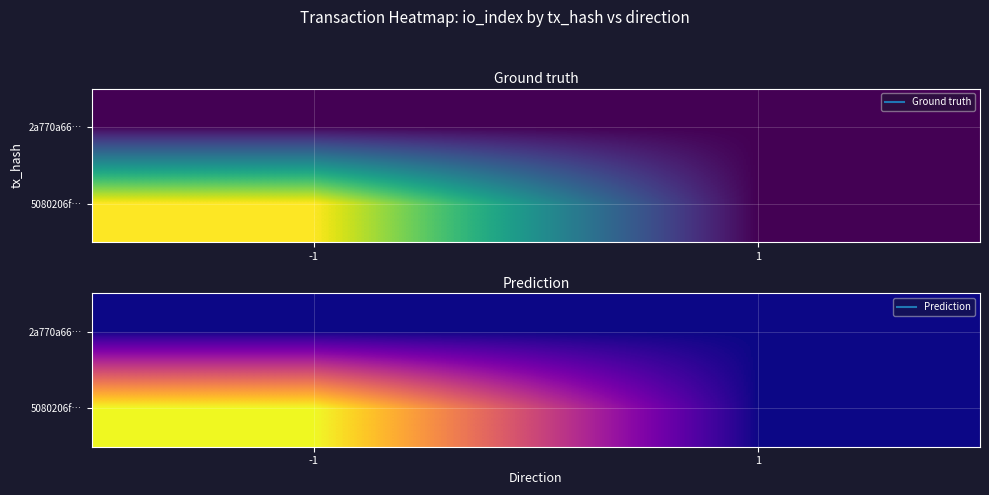

At which category is the sum across all series the highest?

-1